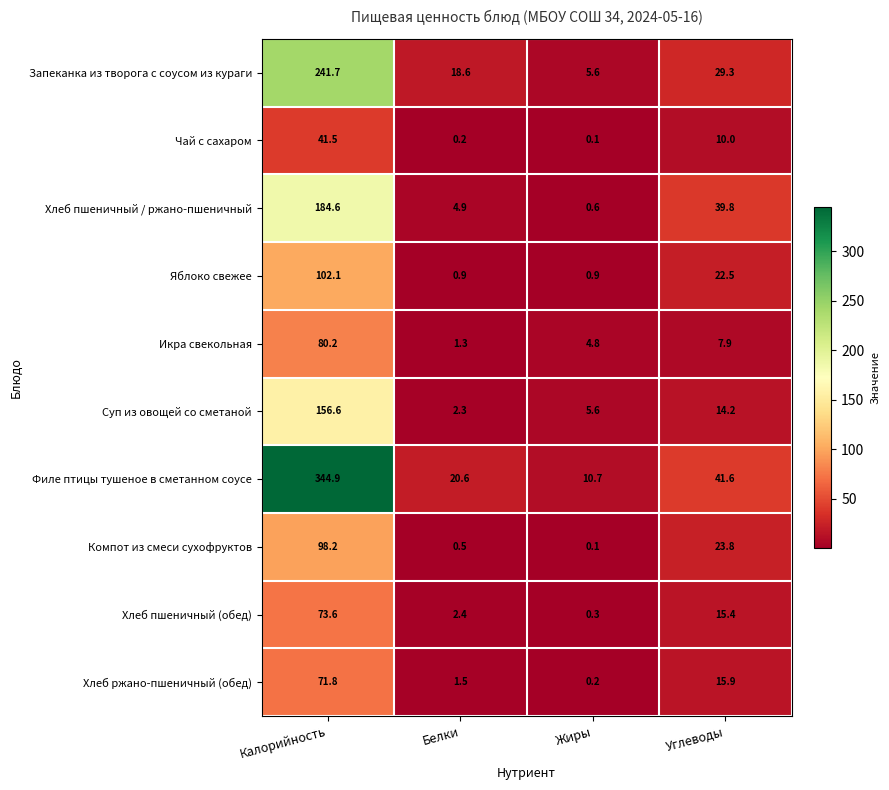

Which category has the lowest value across all series?

Жиры